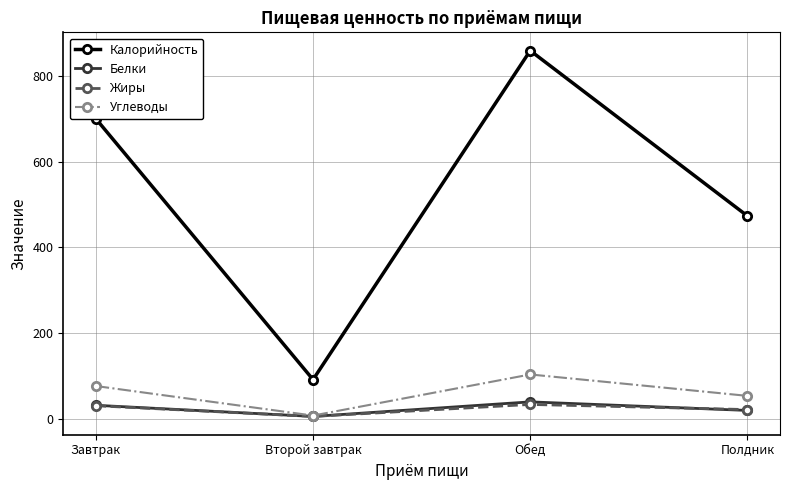

Which series has the largest range (max minus min)?

Калорийность